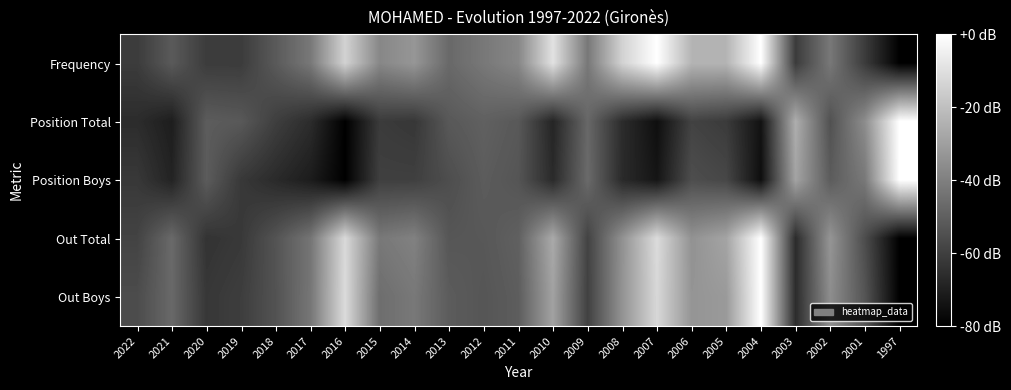

Which series has the largest total across all categories?

Frequency